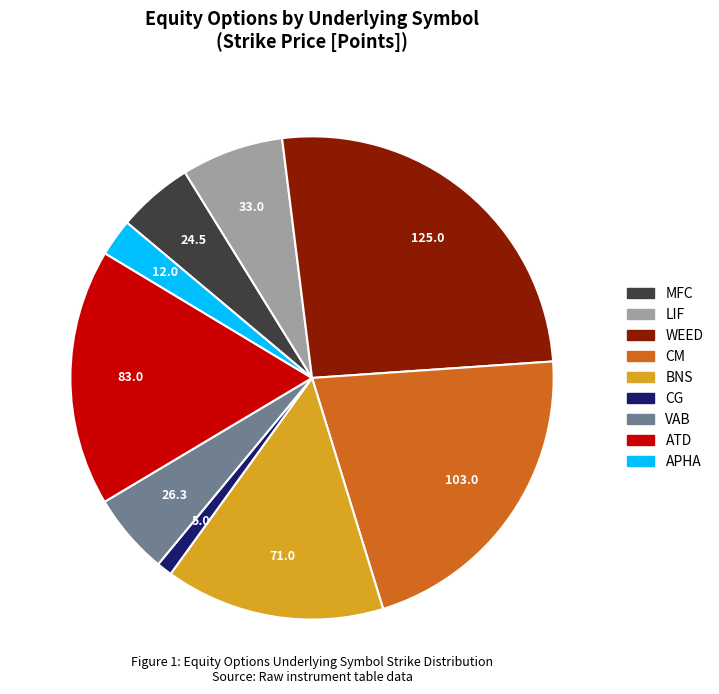

How many segments does this pie chart have?

9